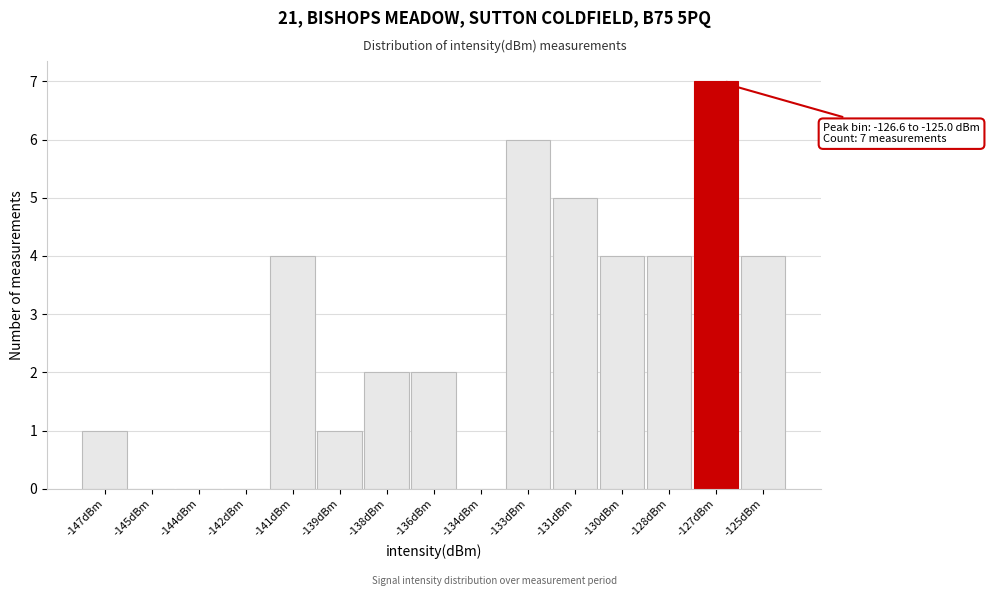

Reading left to right, extract all data points from this chart.

-147dBm=1	-145dBm=0	-144dBm=0	-142dBm=0	-141dBm=4	-139dBm=1	-138dBm=2	-136dBm=2	-134dBm=0	-133dBm=6	-131dBm=5	-130dBm=4	-128dBm=4	-127dBm=7	-125dBm=4